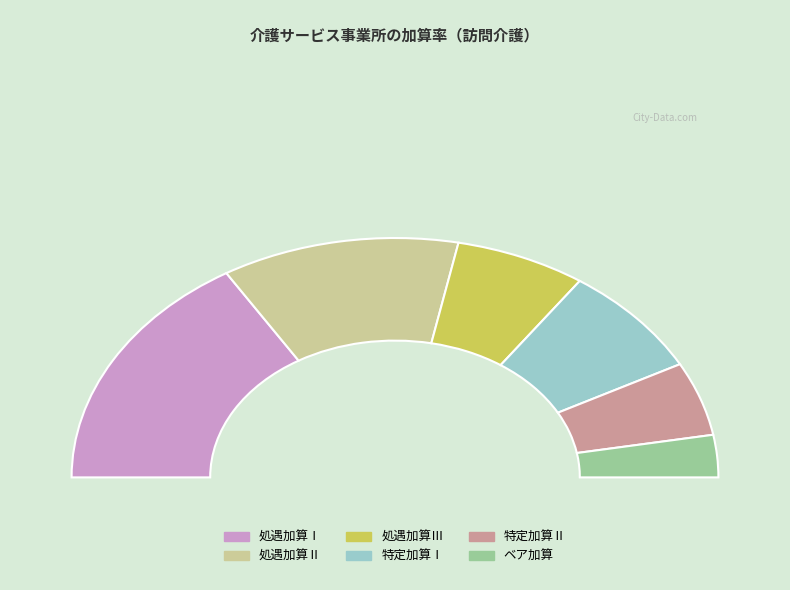

Which slice is the smallest?

ベア加算